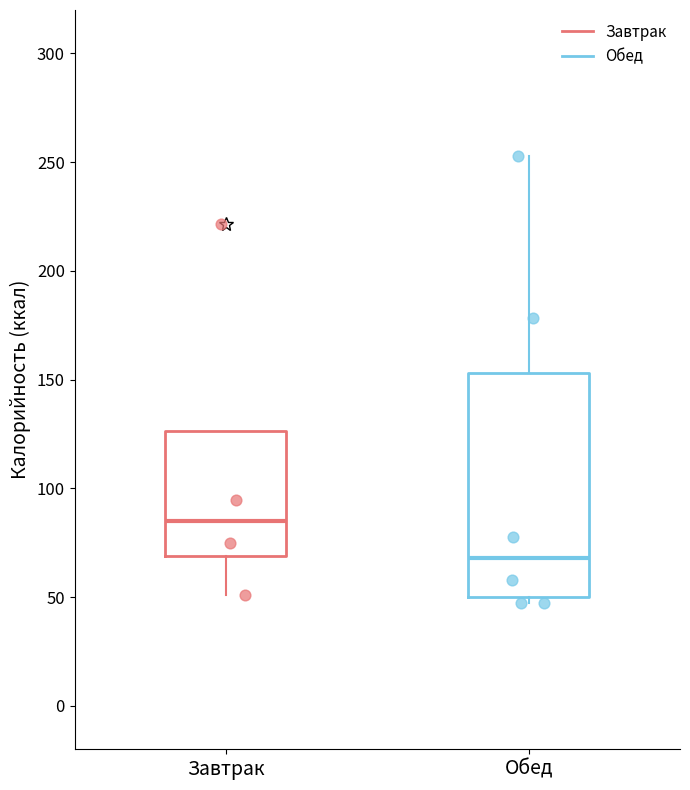

Reading left to right, read every box against the y-axis: the position of its median line, the range the box covers, and the ends of its whiskers. The values are not printed on the chart, so give them approximately, as read against the axis.

Завтрак: median 85, box 70 to 125, whiskers 50 to 125
Обед: median 70, box 50 to 155, whiskers 45 to 255